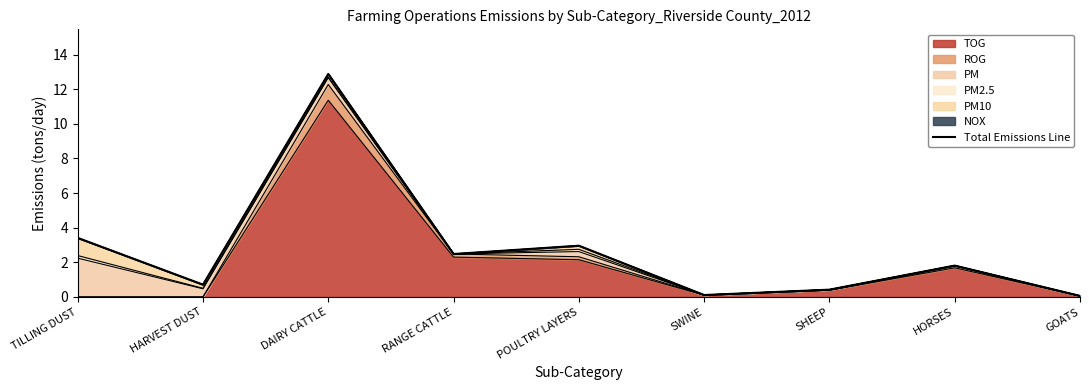

Which has a higher value, GOATS or HORSES?

HORSES